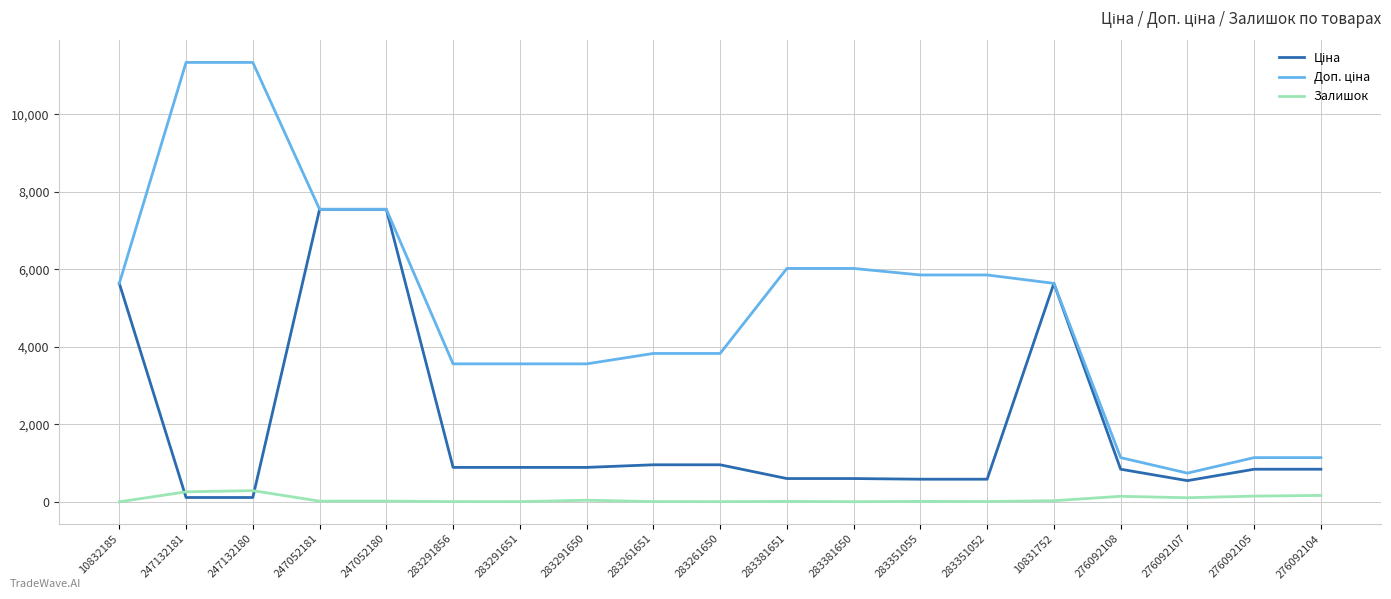

What is the highest value of the Залишок series?

290.0